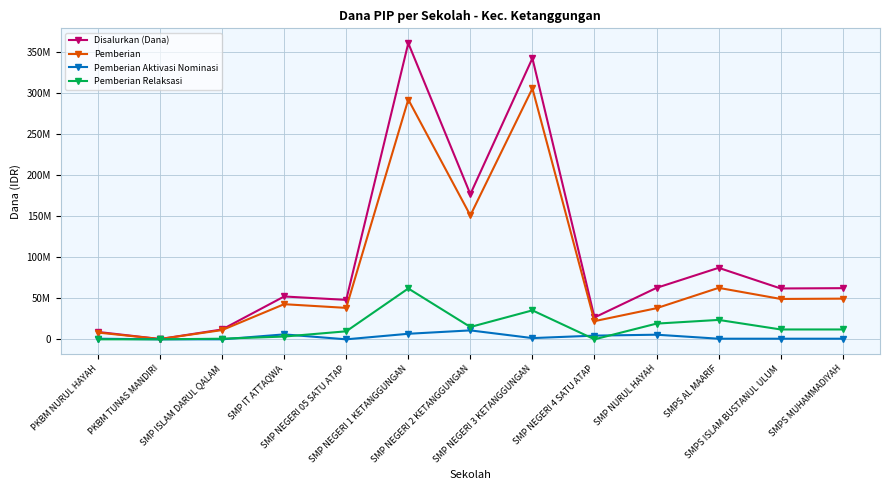

Is this an area chart (filled region under the line)?

No